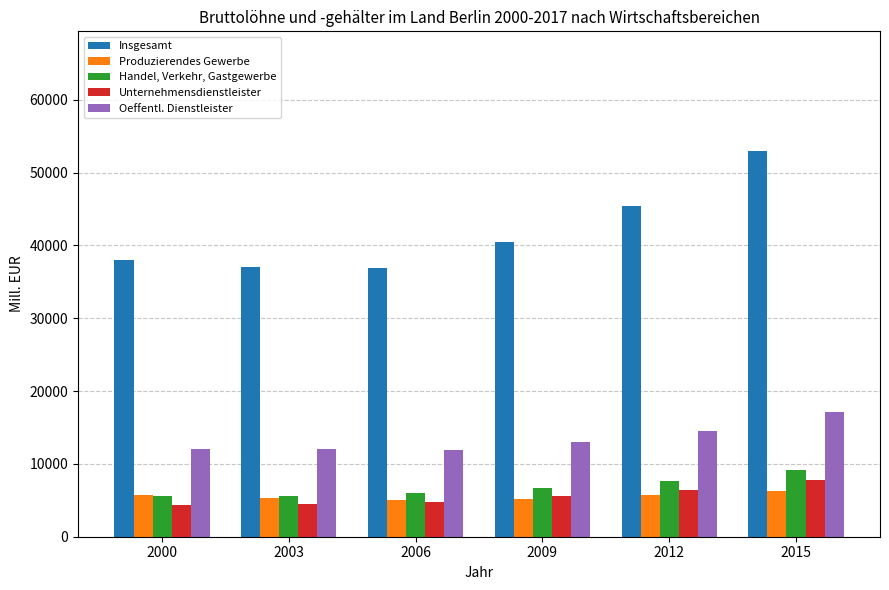

How many values in the Oeffentl. Dienstleister series are below 13053?

3